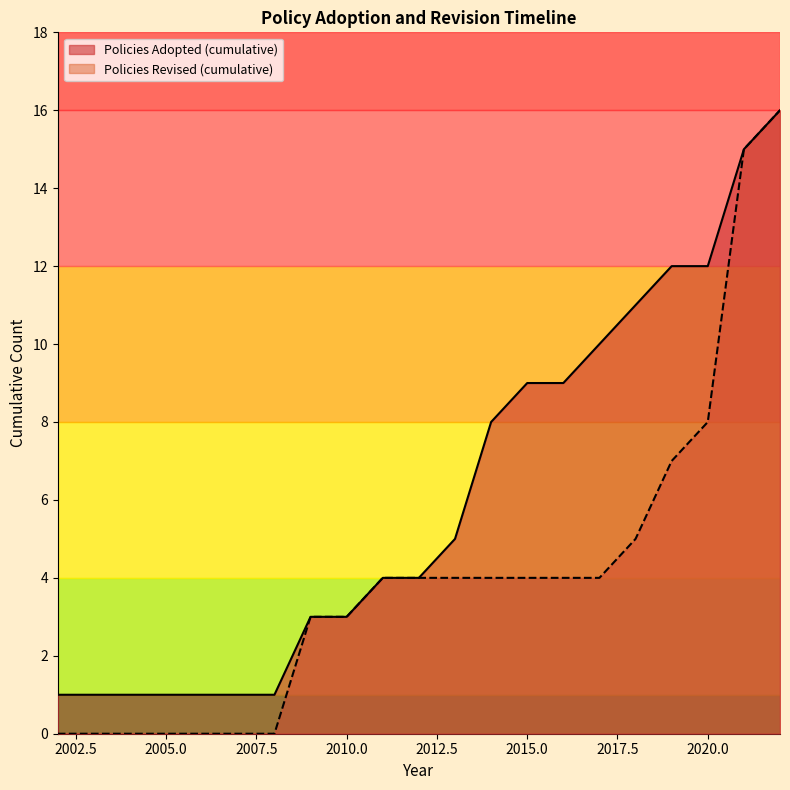

Which series has the largest range (max minus min)?

Policies Revised (cumulative)